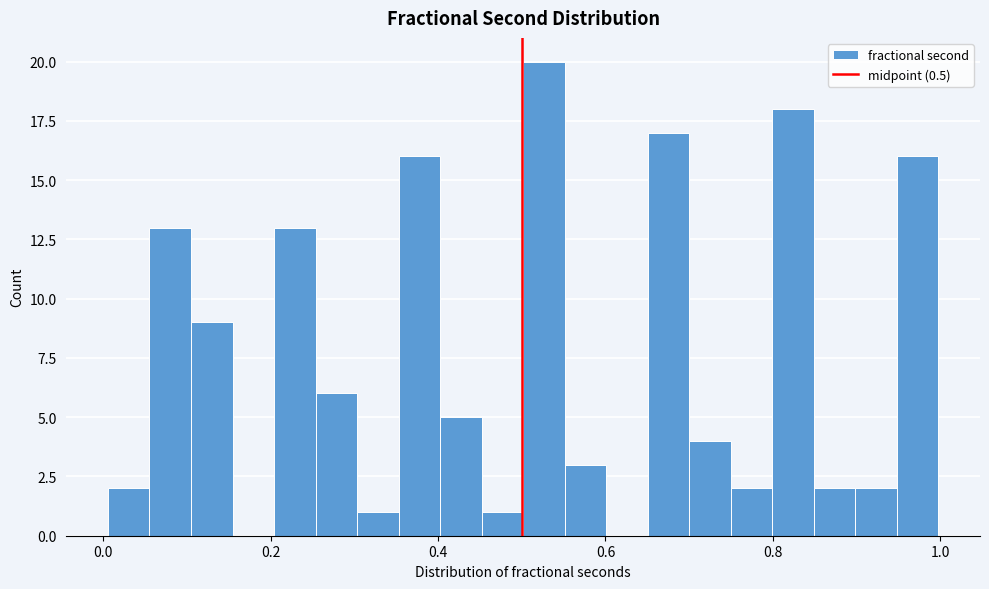

Read against the x-axis, roughly where is the centre of the tallest bar?

0.52